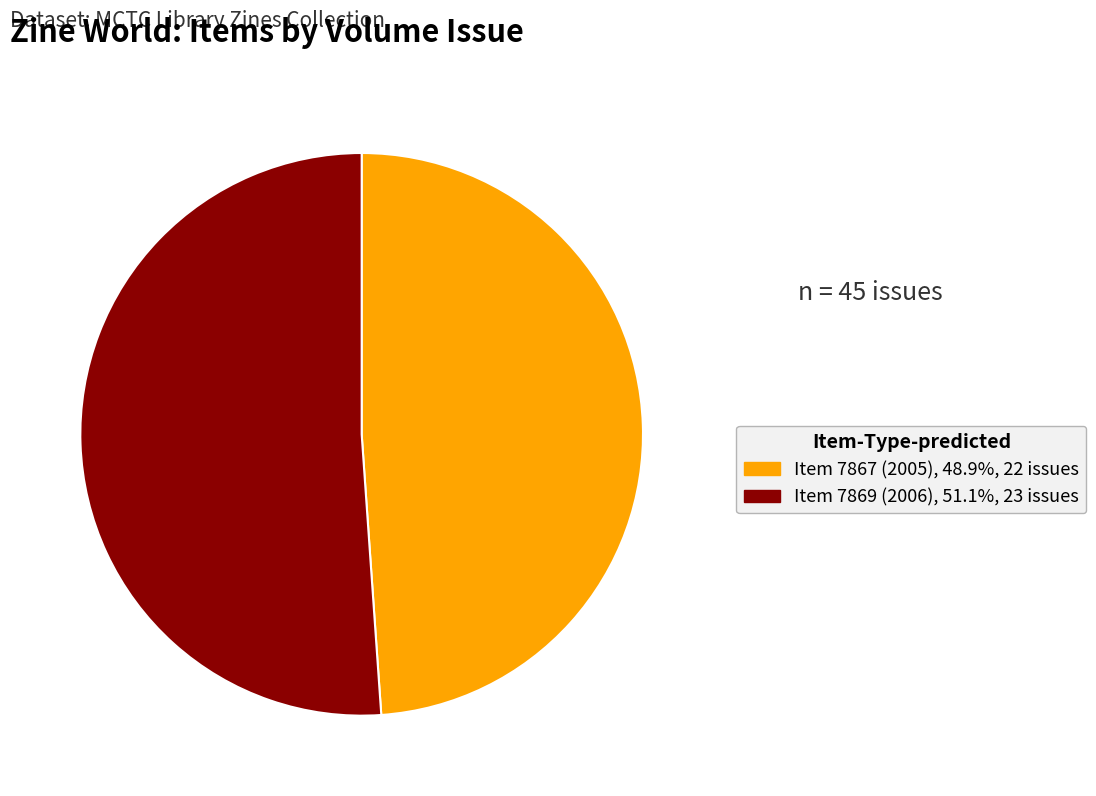

How many segments does this pie chart have?

2